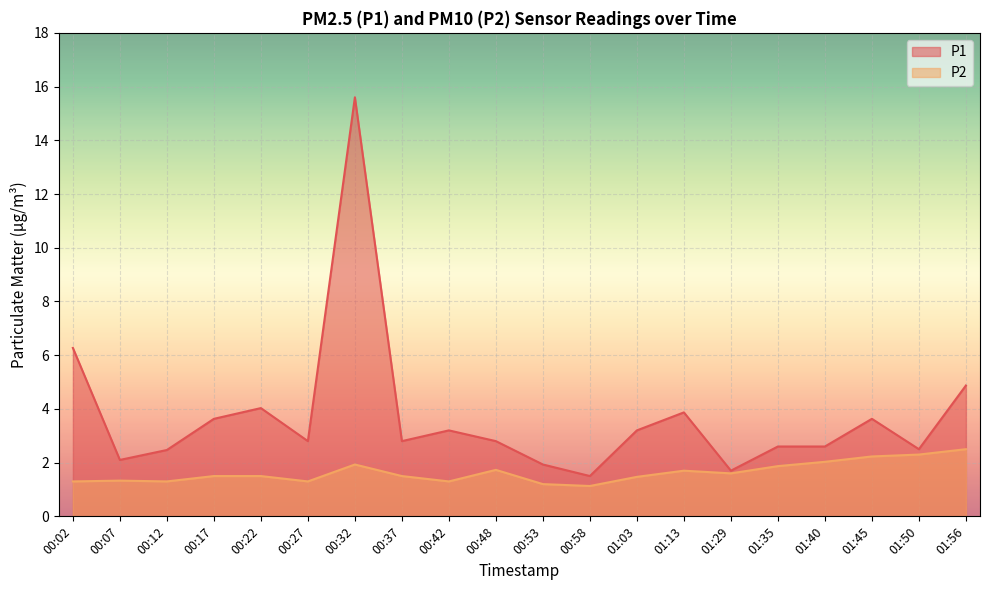

Reading right to left, what are all the values shown in this chart?

P1: 4.9	2.5	3.6	2.6	2.6	1.7	3.9	3.2	1.5	1.9	2.8	3.2	2.8	15.6	2.8	4.0	3.6	2.5	2.1	6.3
P2: 2.5	2.3	2.2	2.0	1.9	1.6	1.7	1.5	1.1	1.2	1.7	1.3	1.5	1.9	1.3	1.5	1.5	1.3	1.3	1.3